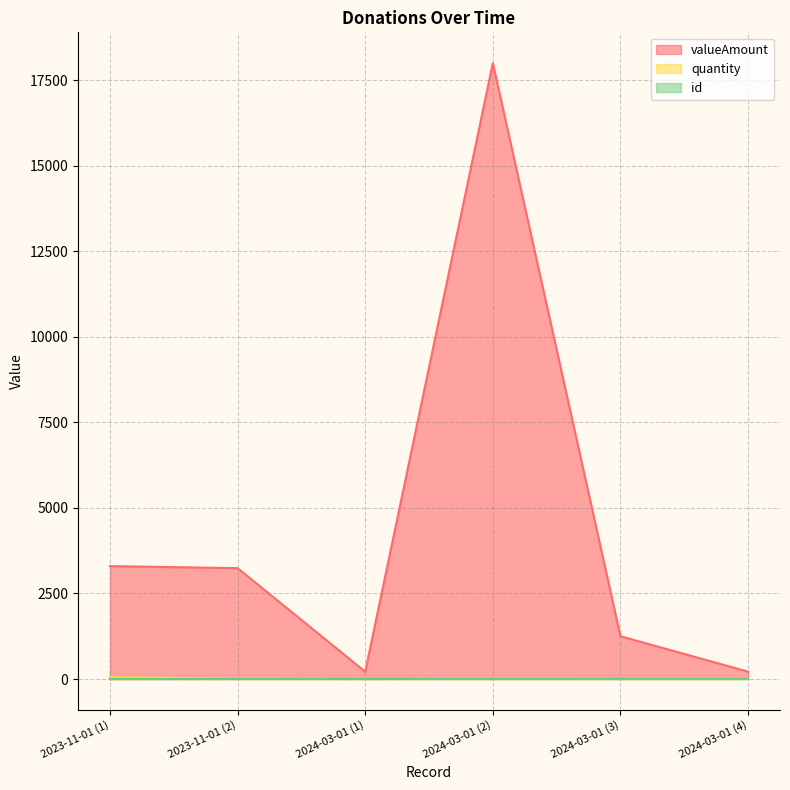

Is the value of quantity at 2024-03-01 (4) greater than the value of valueAmount at 2024-03-01 (1)?

No